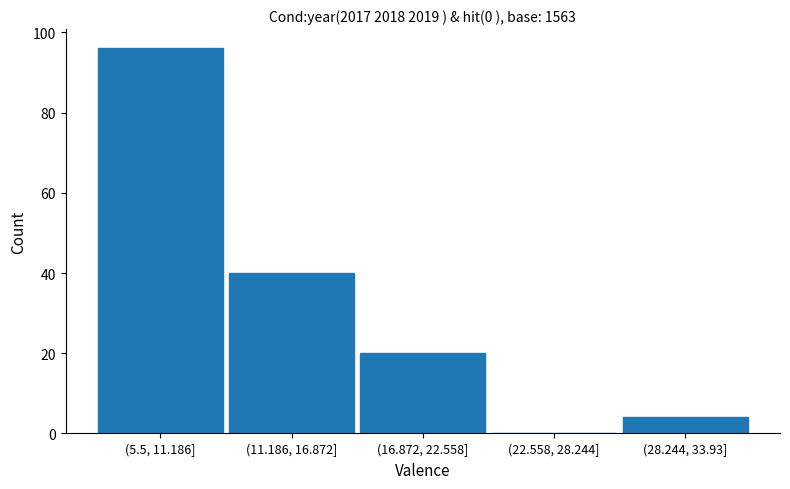

Reading left to right, transcribe all the data shown in this chart.

(5.5, 11.186]=96	(11.186, 16.872]=40	(16.872, 22.558]=20	(22.558, 28.244]=0	(28.244, 33.93]=4